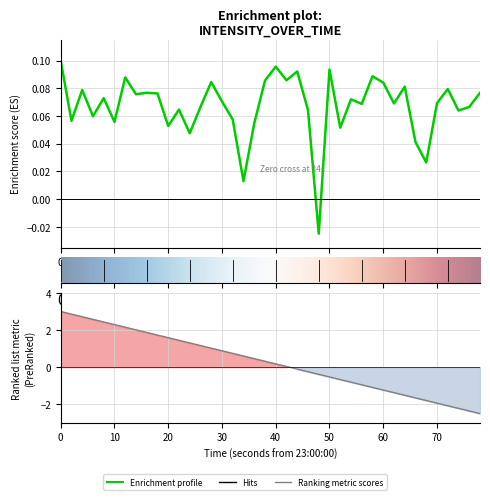

True or false: the data has more than 2 interior local peaks.

True